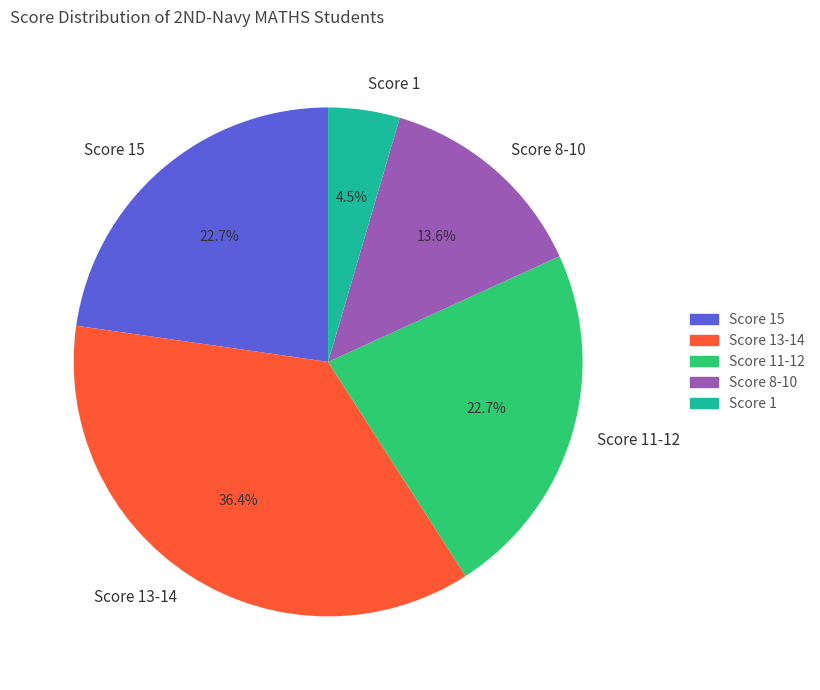

Which category has the smallest portion of the pie?

Score 1